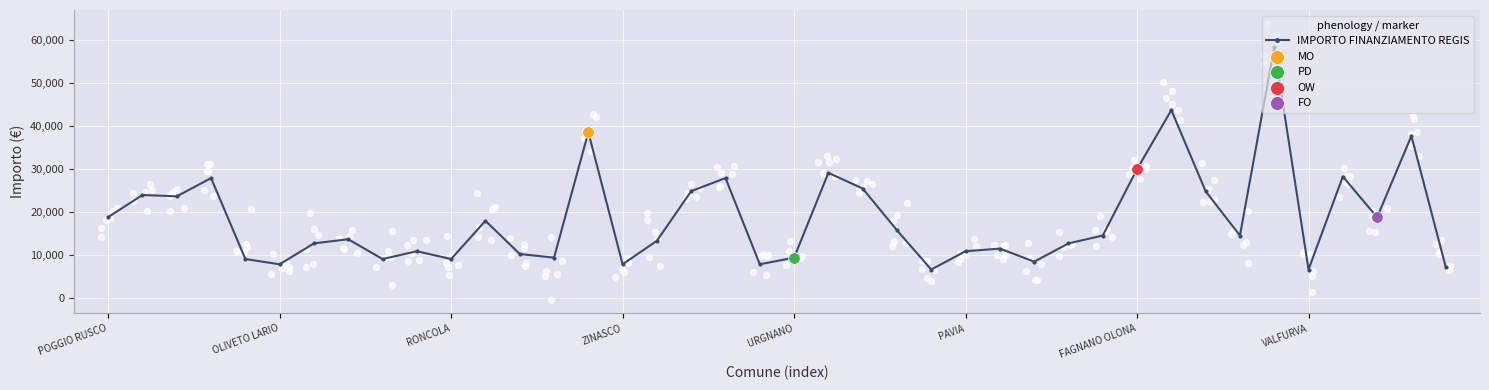

What is the ratio of the value at 39 to the value at 38?

0.2